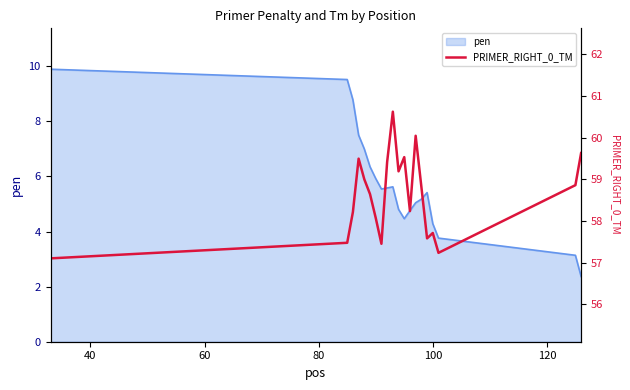

What is the maximum value for pen?

9.9